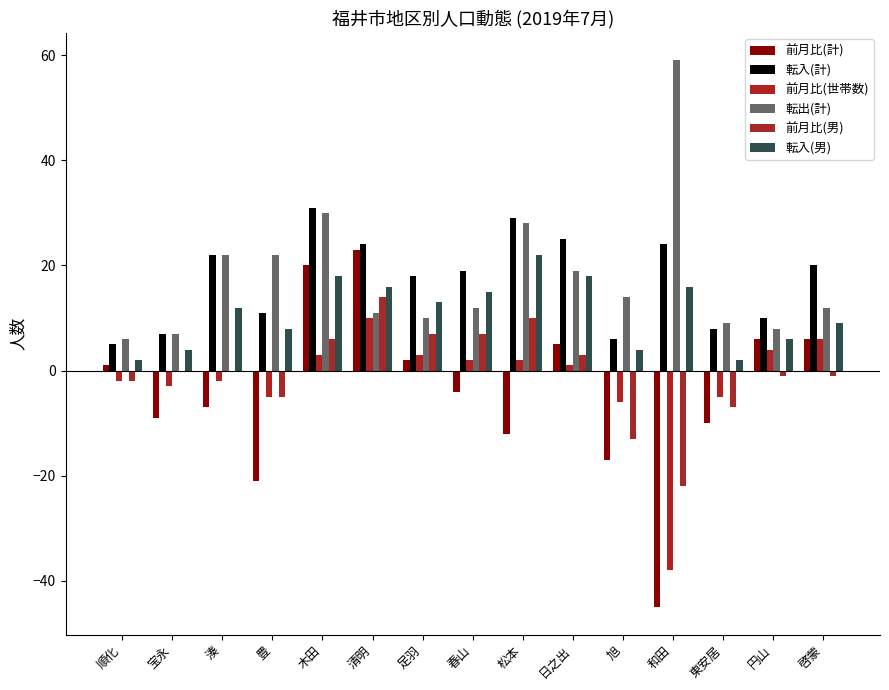

Is it true that 前月比(男) equals -11 at 東安居?

False